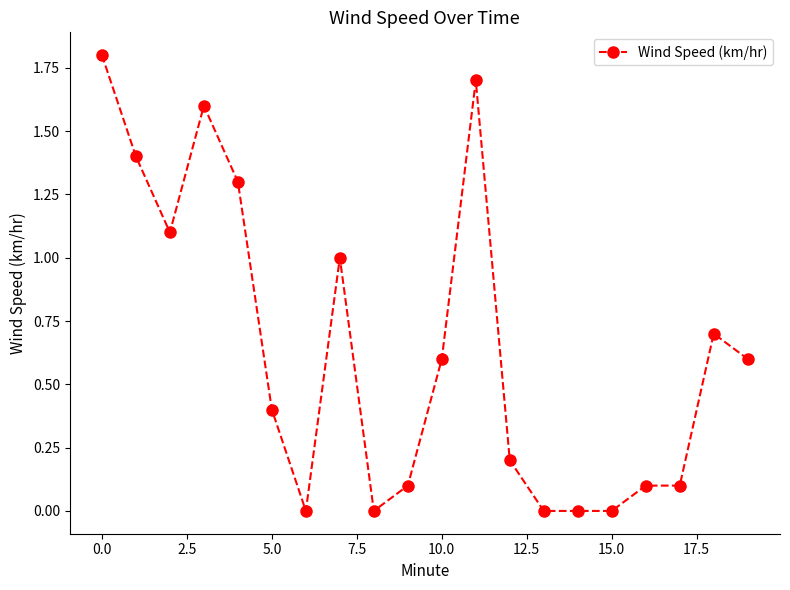

What is the difference between the maximum and second lowest values?

1.8